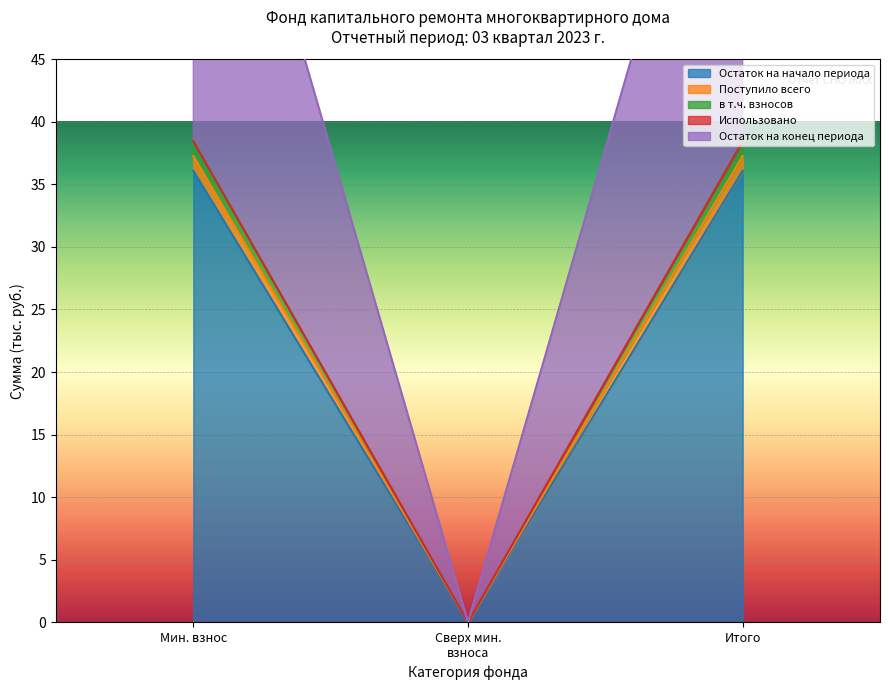

Which series changed the most between Мин. взнос and Сверх мин. взноса?

Остаток на начало периода